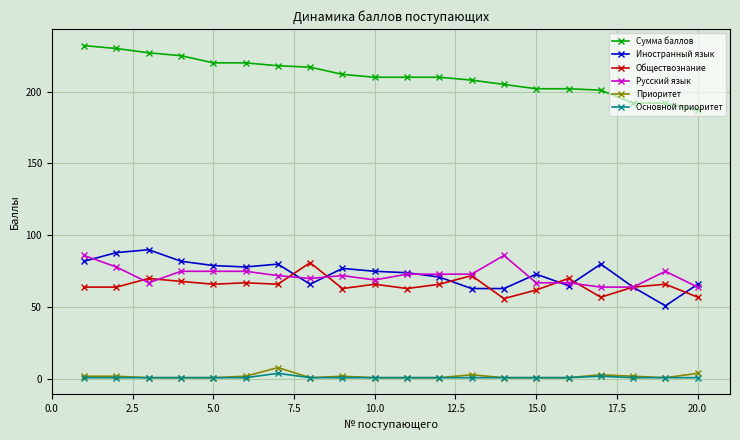

What is the value of the Русский язык point at the 16th from the left?

67